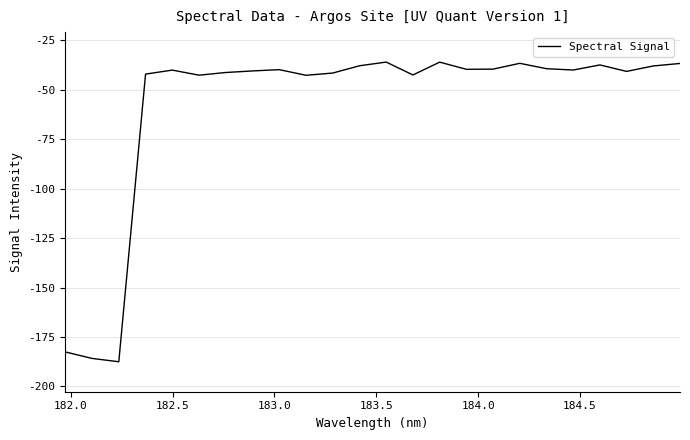

Does the chart display data point markers on the line(s)?

No